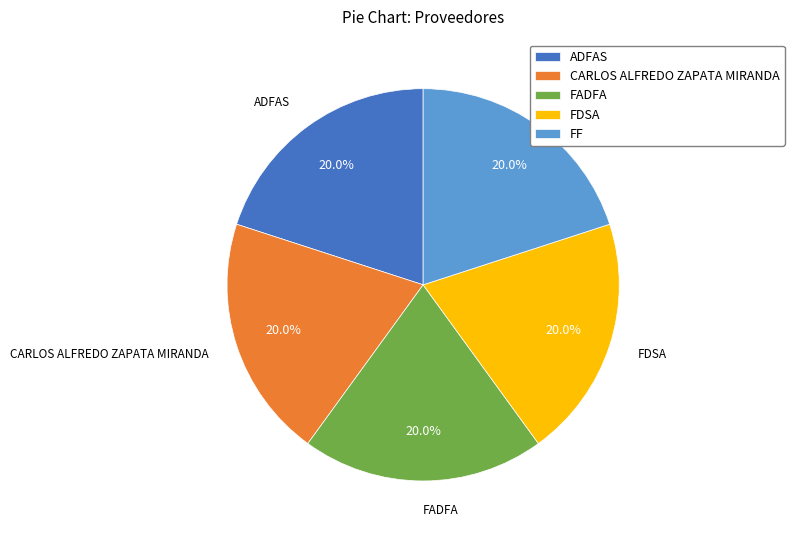

The FDSA slice represents 32% of the pie. True or false?

False